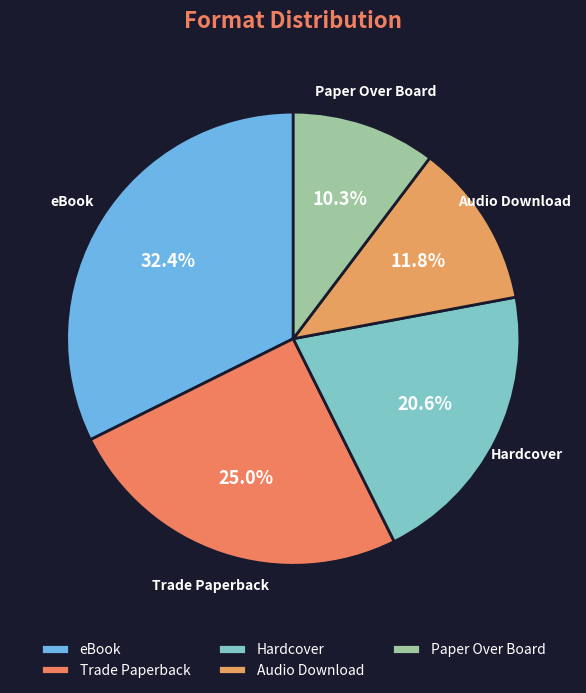

To the nearest percent, what is the difference between the largest and smallest slice percentages?

22%